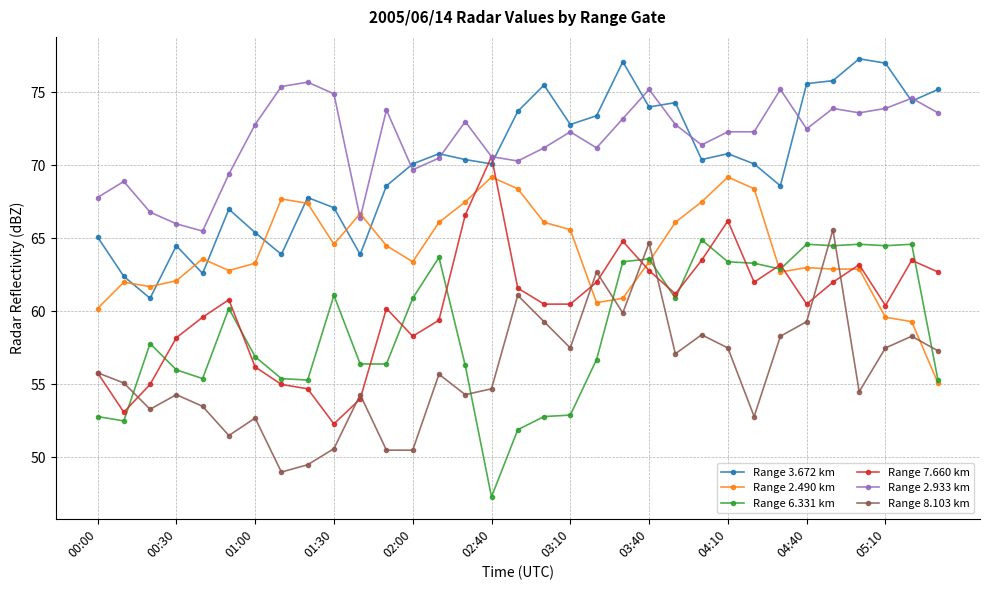

What is the difference between the maximum and minimum values in the Range 6.331 km series?

17.6